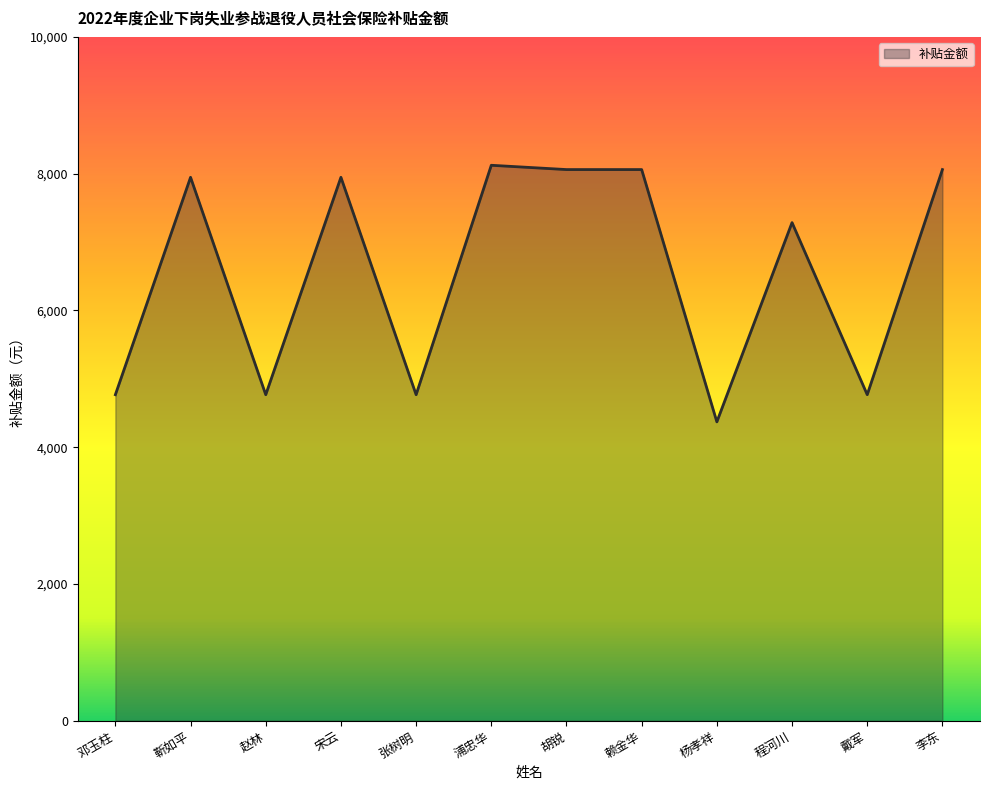

At which category does the chart reach its peak across all series?

浦忠华